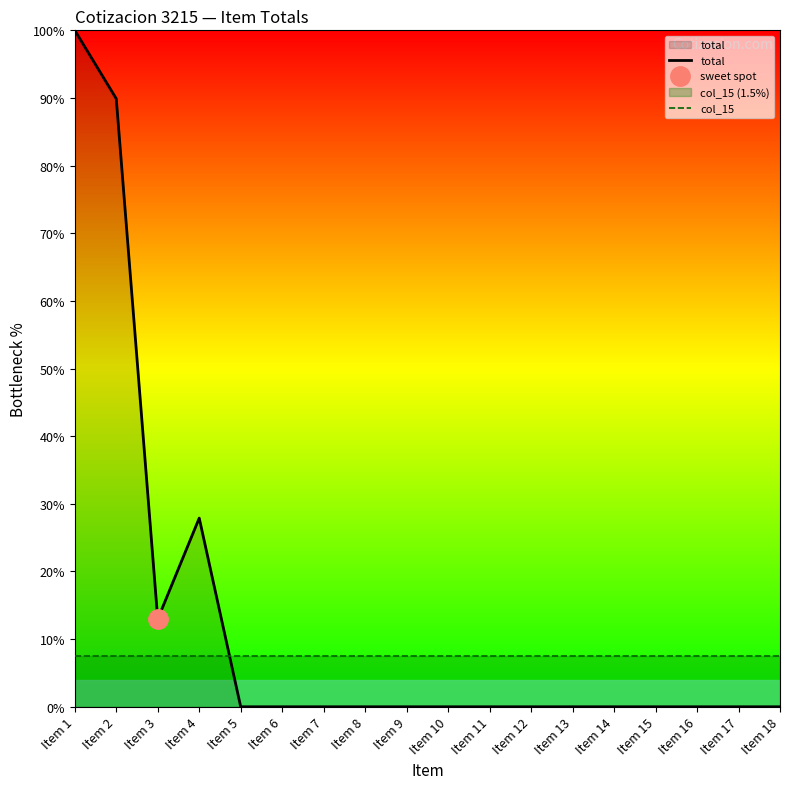

What is the difference between the total values at Item 17 and Item 4?

27.9